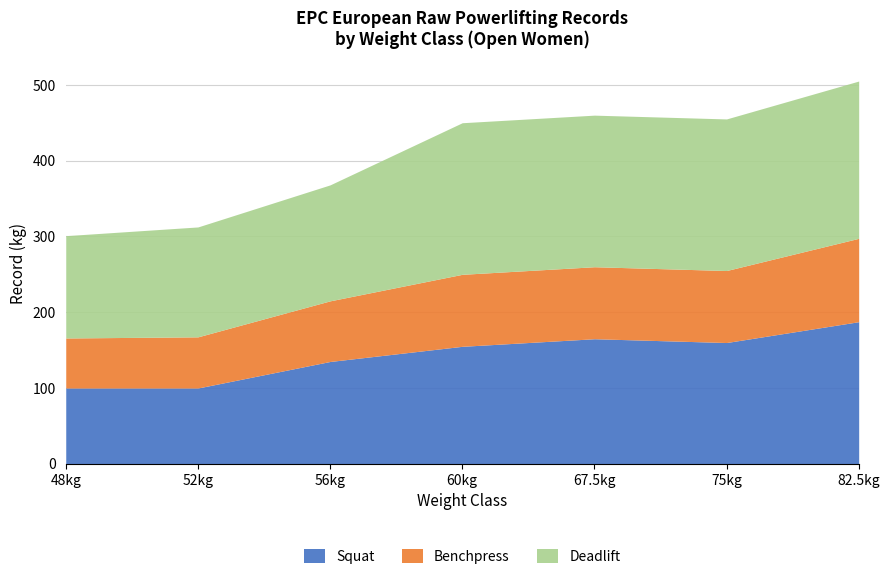

Which category has the lowest value in the Benchpress series?

48kg